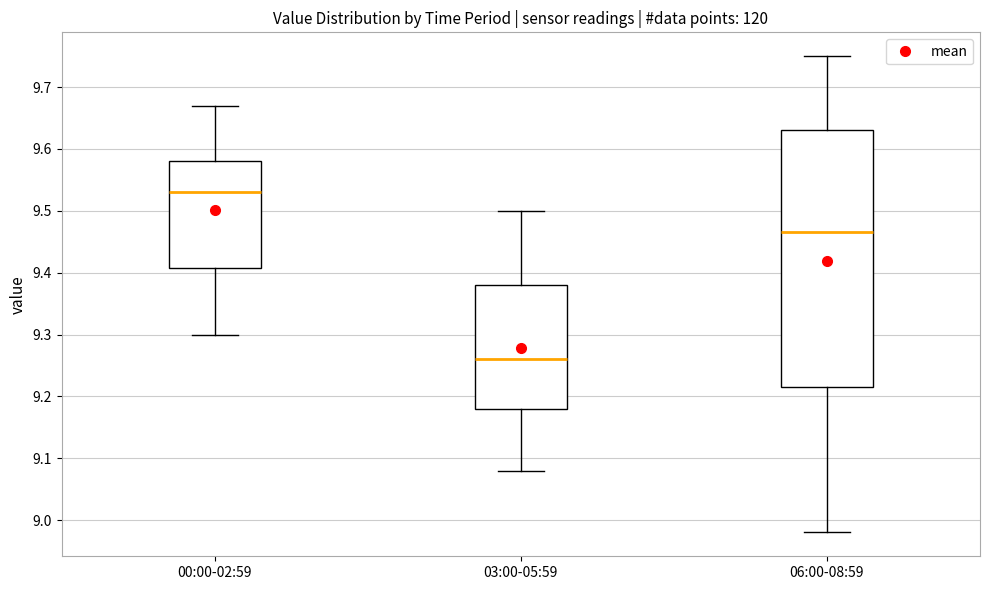

Where does the upper whisker of the box for 00:00-02:59 end on the y-axis? The values are not printed on the chart, so give them approximately, as read against the axis.

9.67